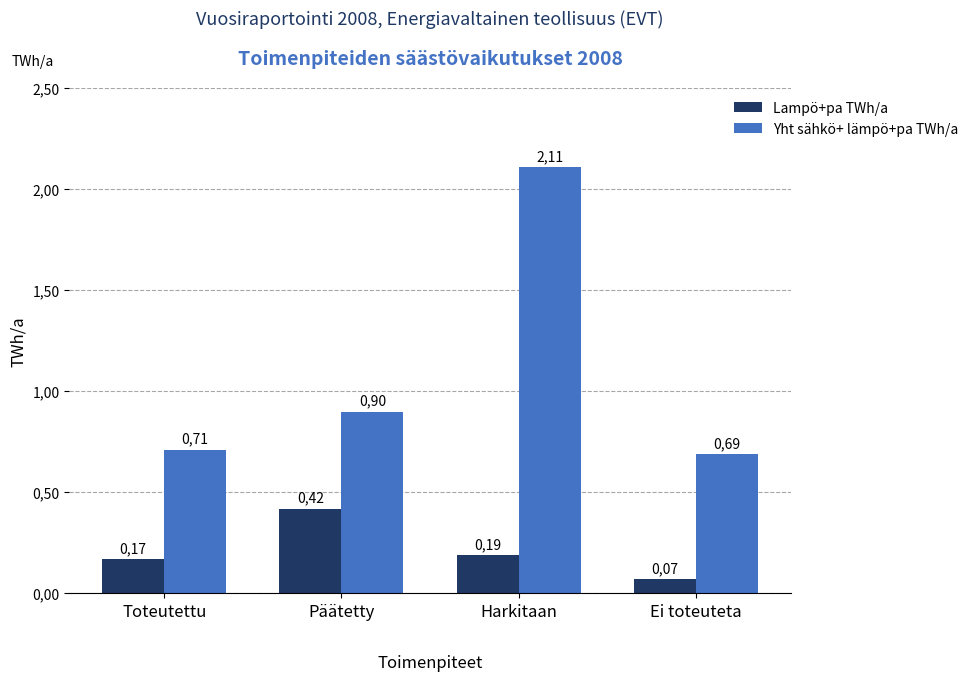

Which category has the highest value in the Lampö+pa TWh/a series?

Päätetty